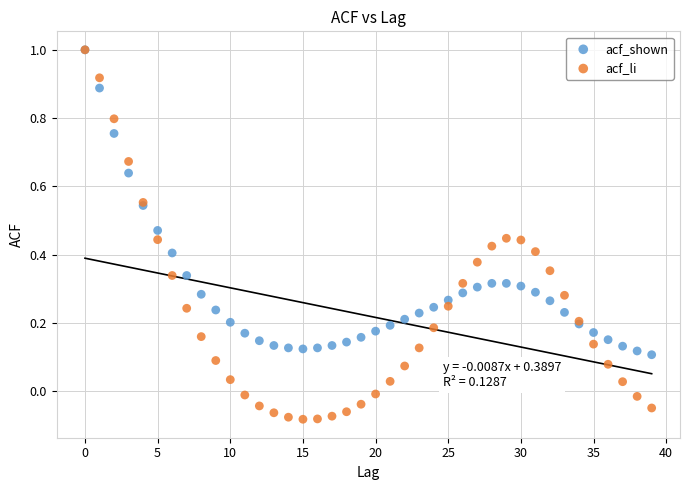

Which series has the widest spread of Y values?

acf_li